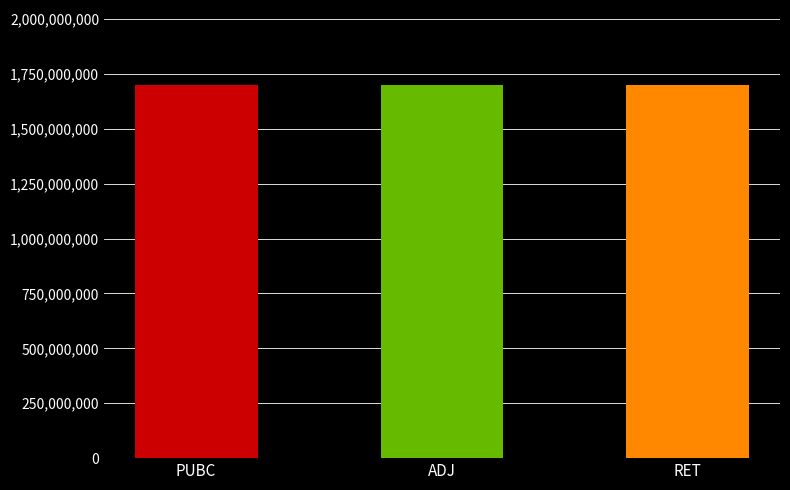

Read the value at RET.

1699534601